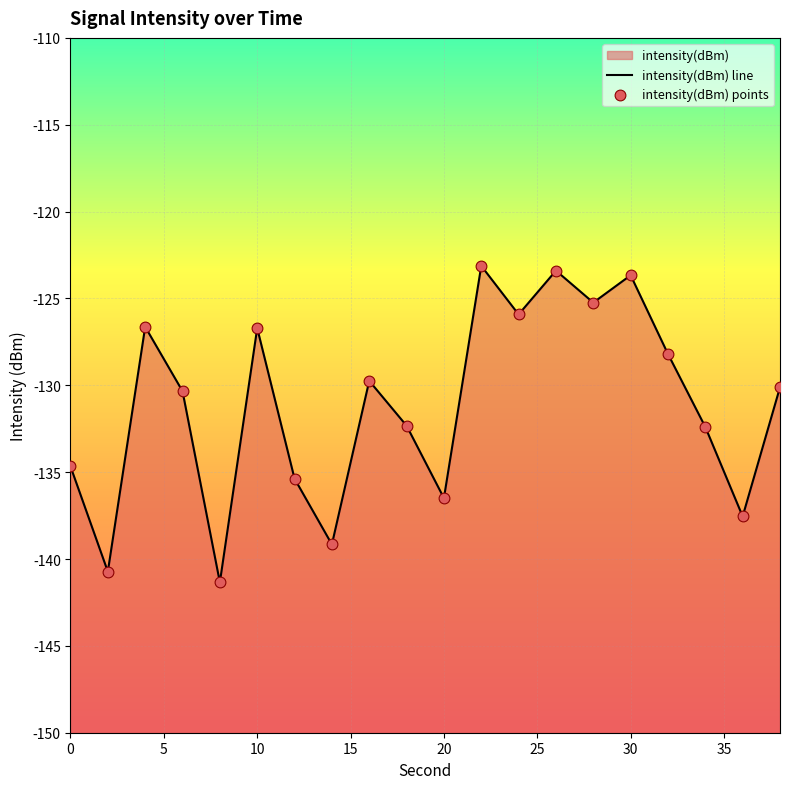

Which has a higher value, 34 or 24?

24